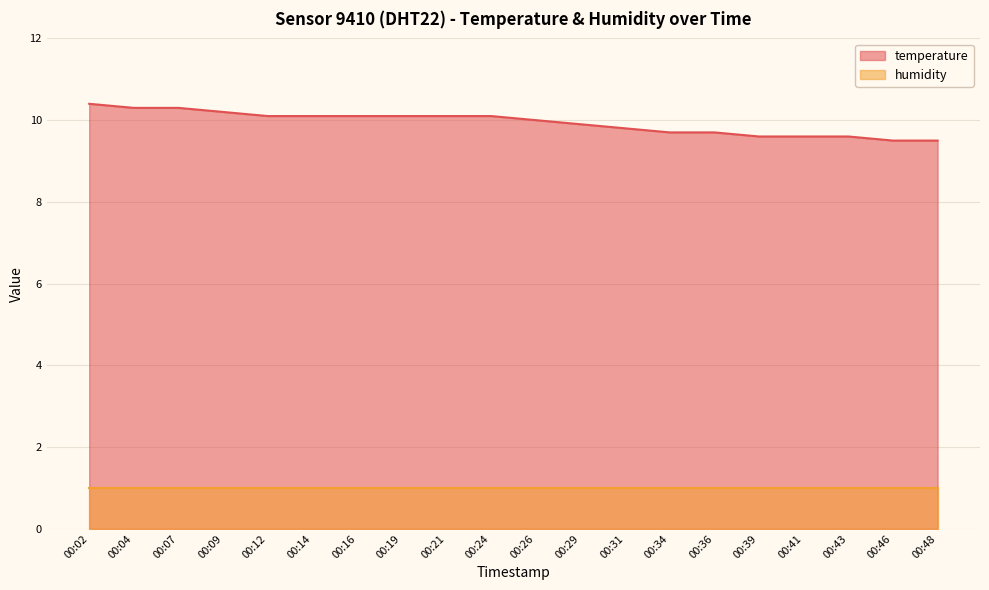

What is the sum of all values?

198.7